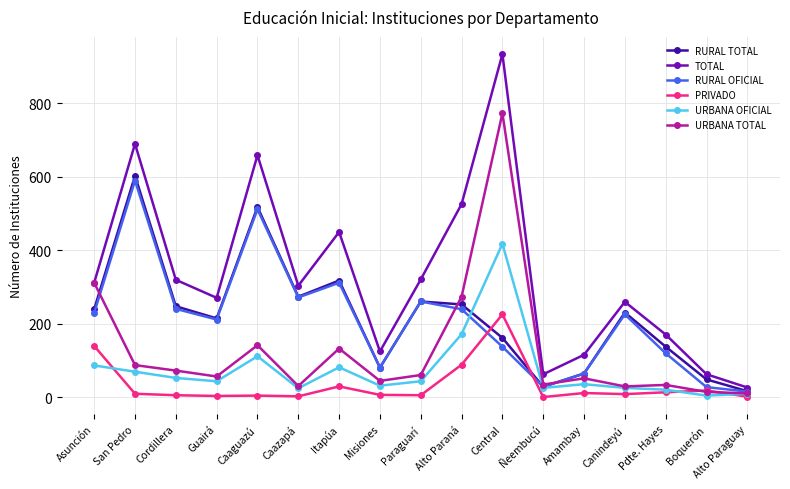

The value of RURAL TOTAL at Cordillera is 247. True or false?

True